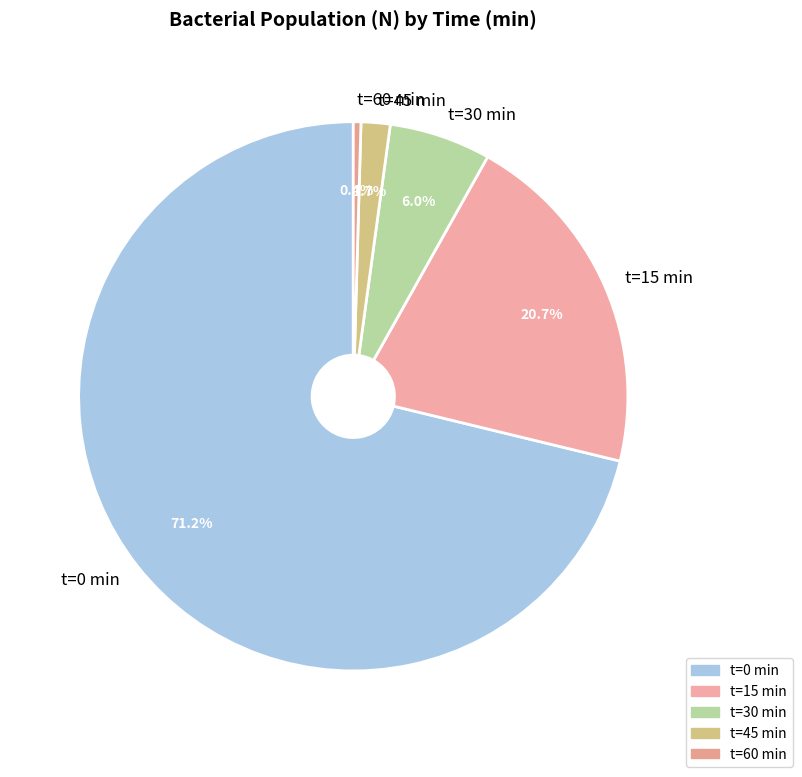

What percentage is NOT represented by t=15 min?

79.3%